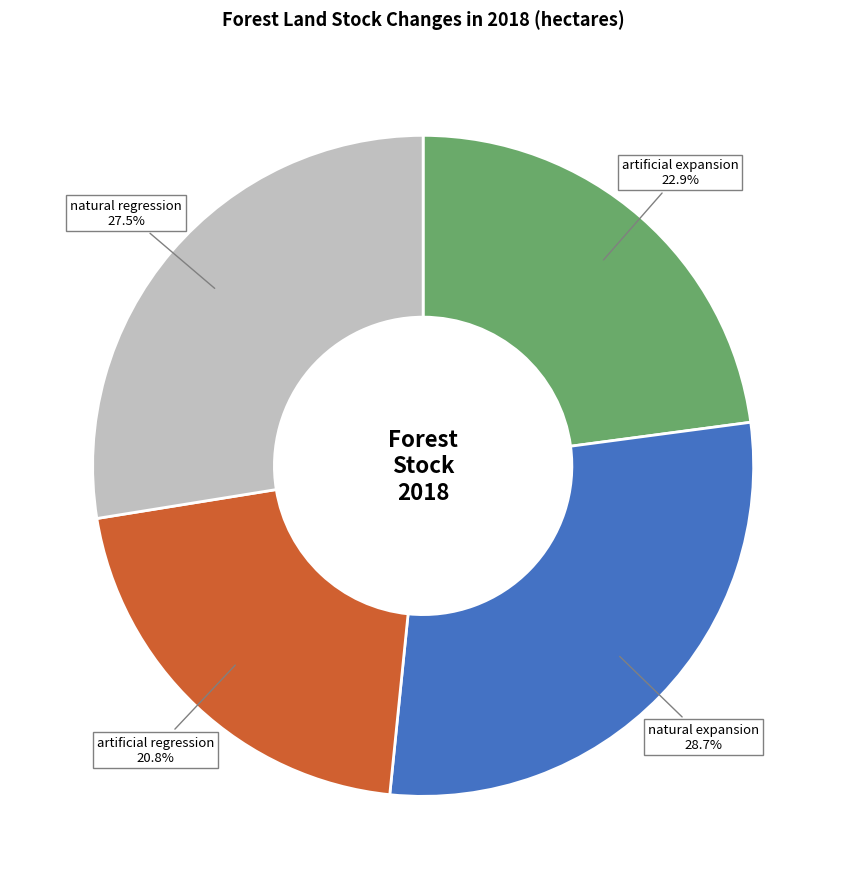

Rank the categories by value from highest to lowest.

natural expansion, natural regression, artificial expansion, artificial regression